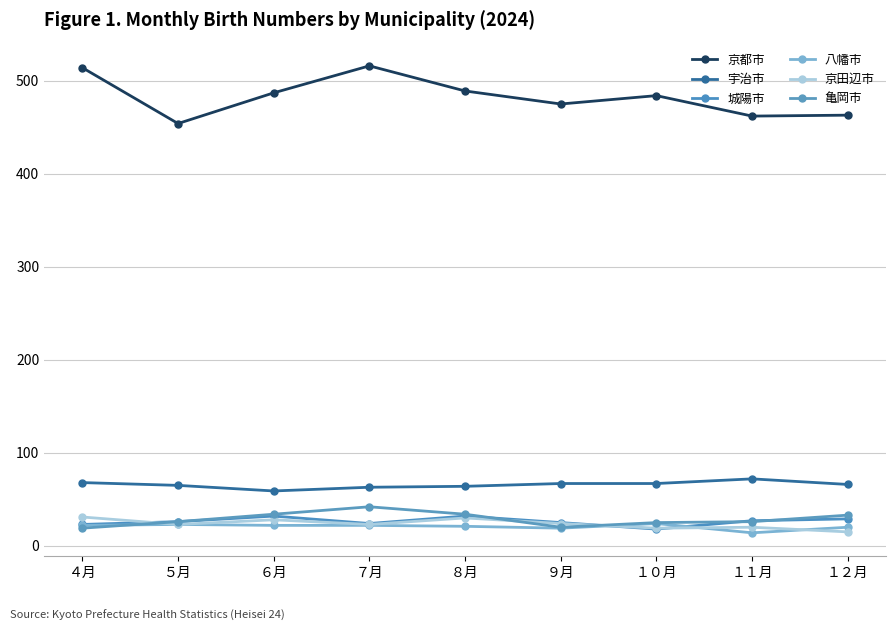

Reading left to right, what are all the values shown in this chart?

京都市: 514	454	487	516	489	475	484	462	463
宇治市: 68	65	59	63	64	67	67	72	66
城陽市: 23	26	32	24	32	25	18	27	29
八幡市: 22	23	22	22	21	19	24	14	20
京田辺市: 31	23	28	23	30	24	19	20	15
亀岡市: 19	26	34	42	34	20	25	26	33